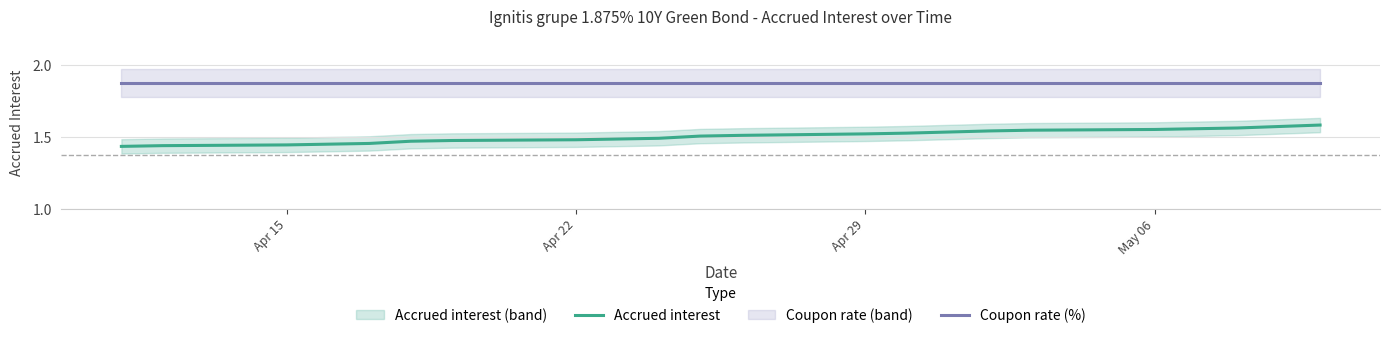

What is the maximum value shown in the chart?

1.9